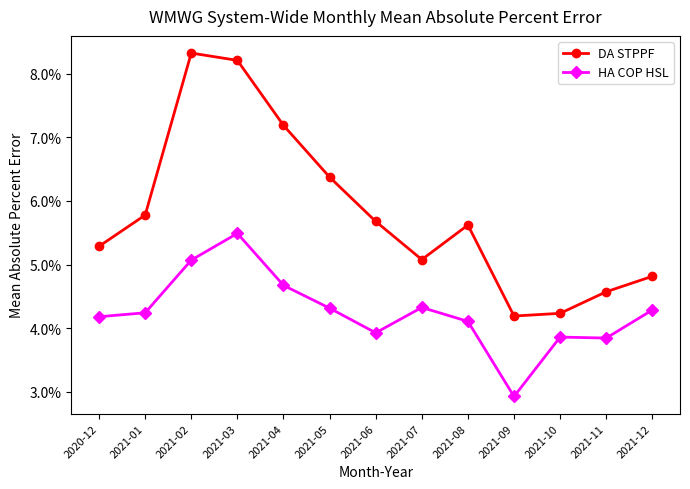

Between 2021-06 and 2021-09, which series saw the biggest shift?

DA STPPF